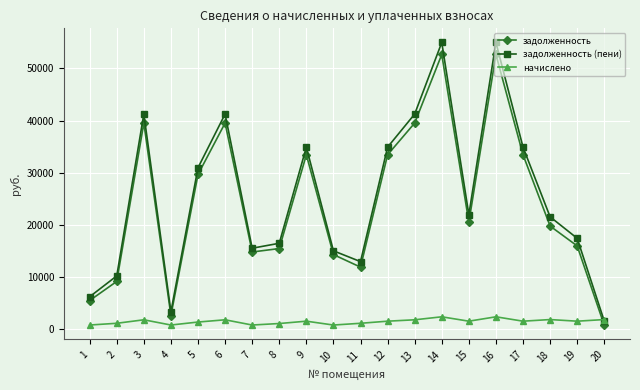

True or false: задолженность and начислено intersect in this chart.

True